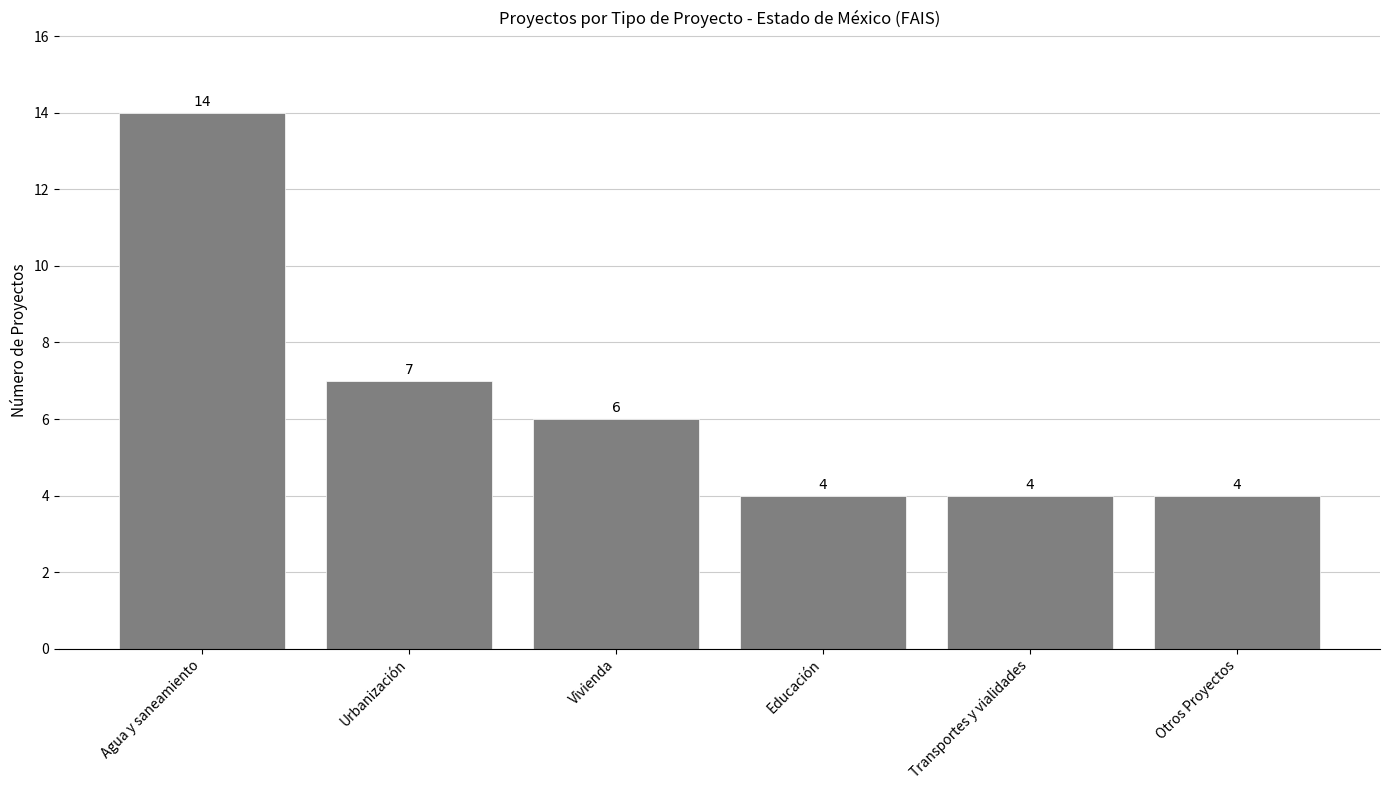

Is it true that the value at Urbanización is 10?

False